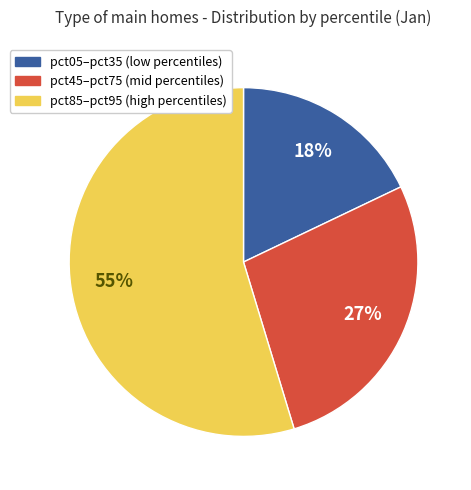

Is there any slice that represents more than half of the pie?

Yes